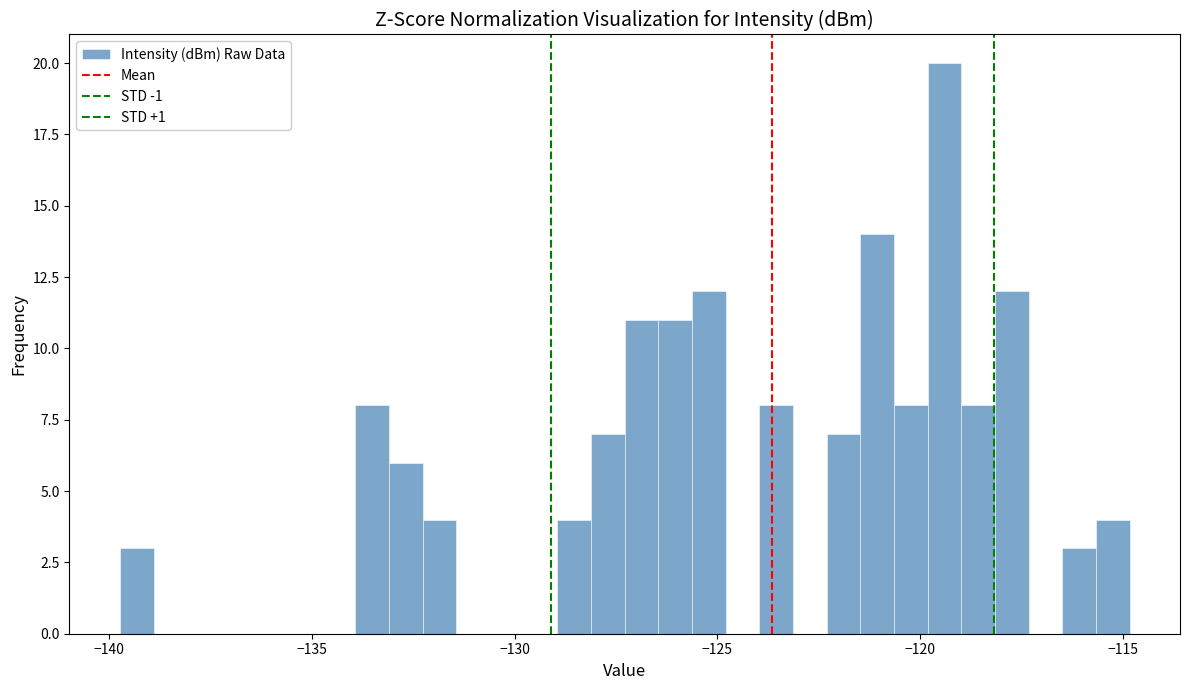

Read against the x-axis, roughly where is the centre of the tallest bar?

-119.5